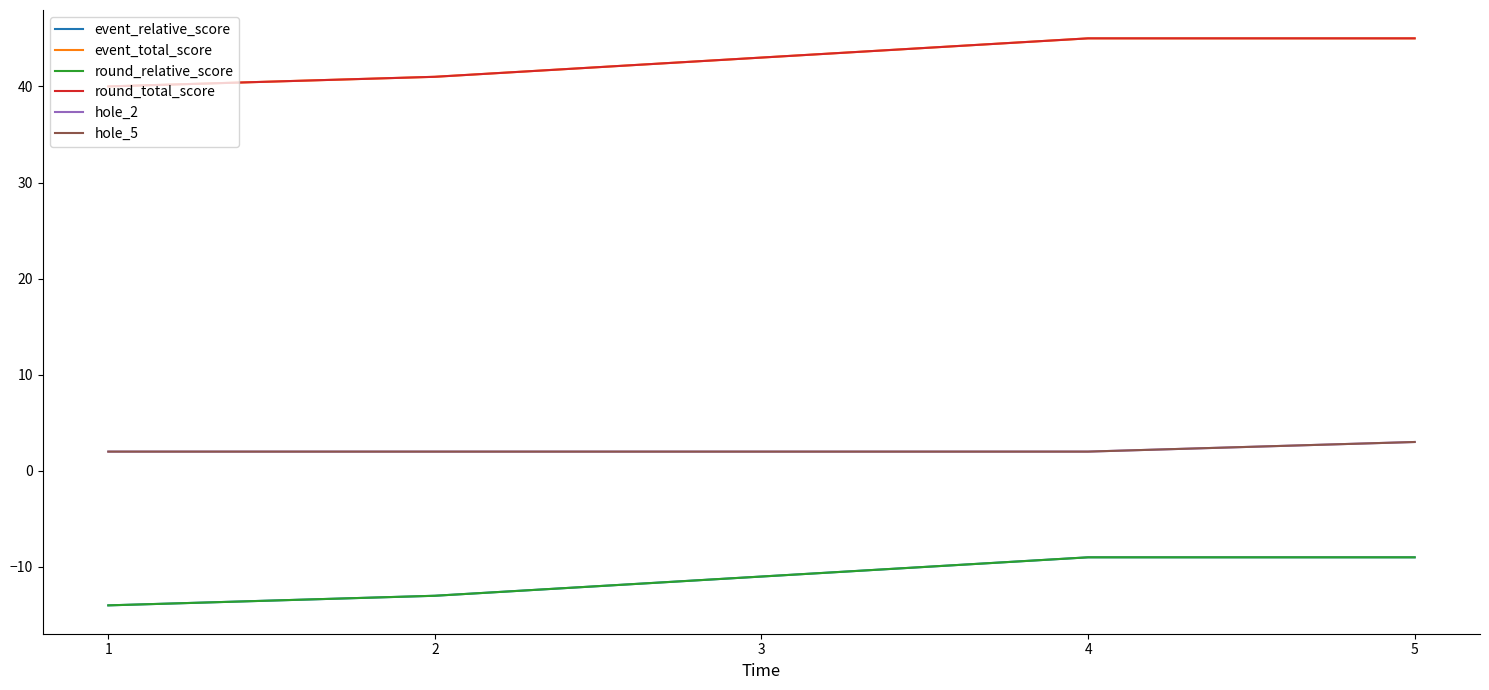

What is the spread (max minus min) of values at 4?

54